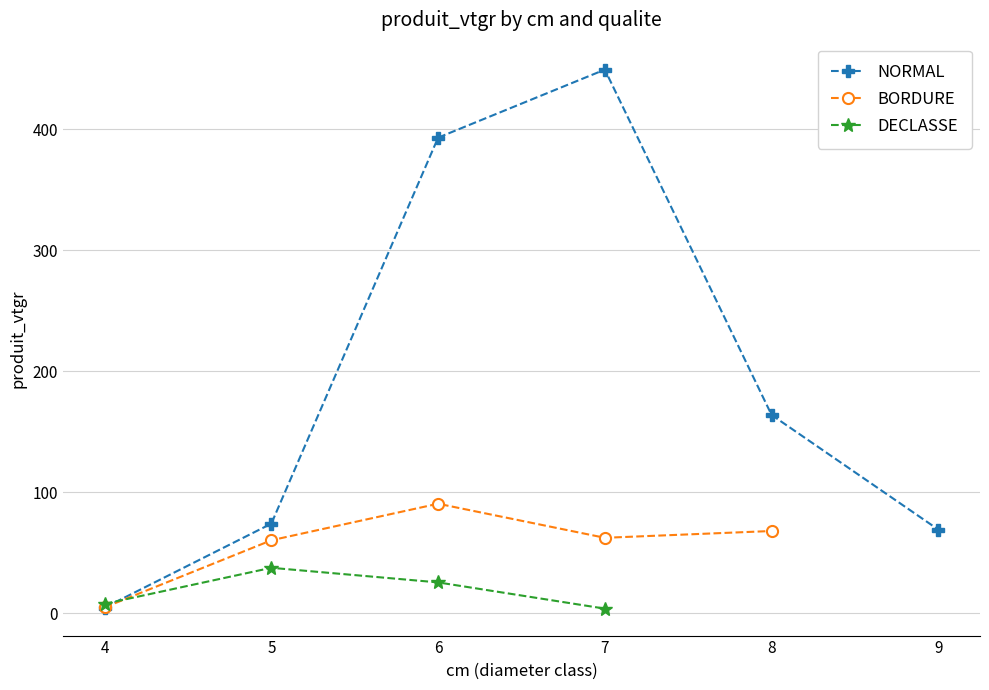

In NORMAL, how many points are higher than both neighbors (excluding endpoints)?

1